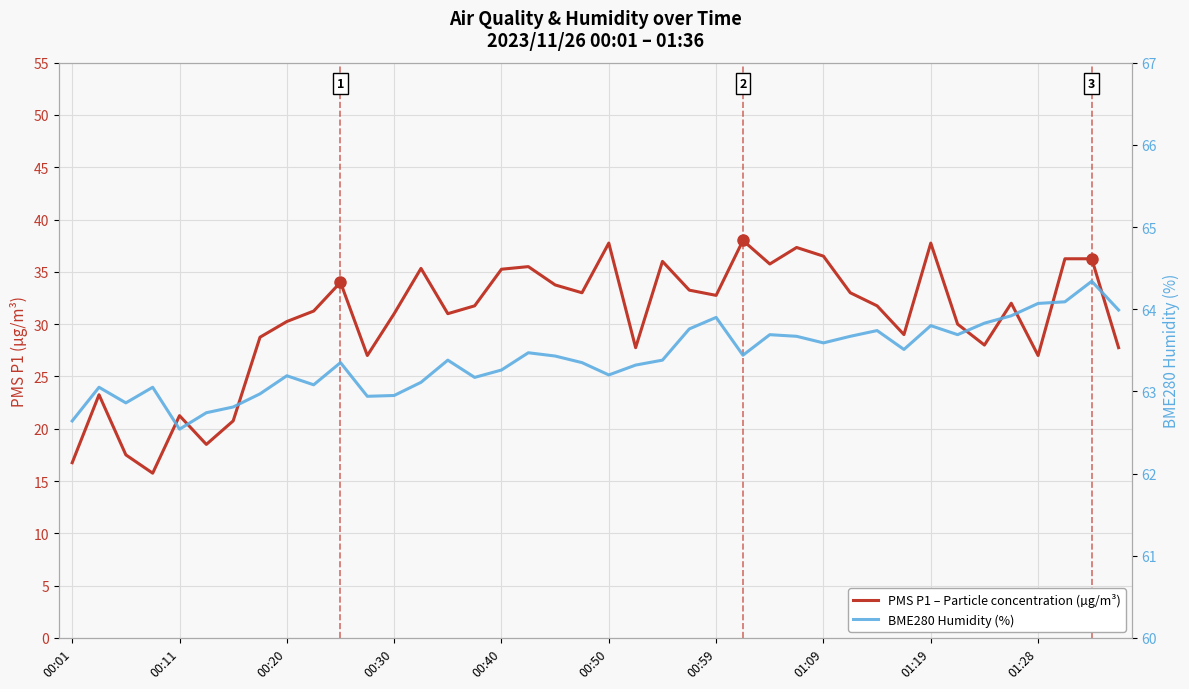

Which series has the largest total across all categories?

BME280 Humidity (%)